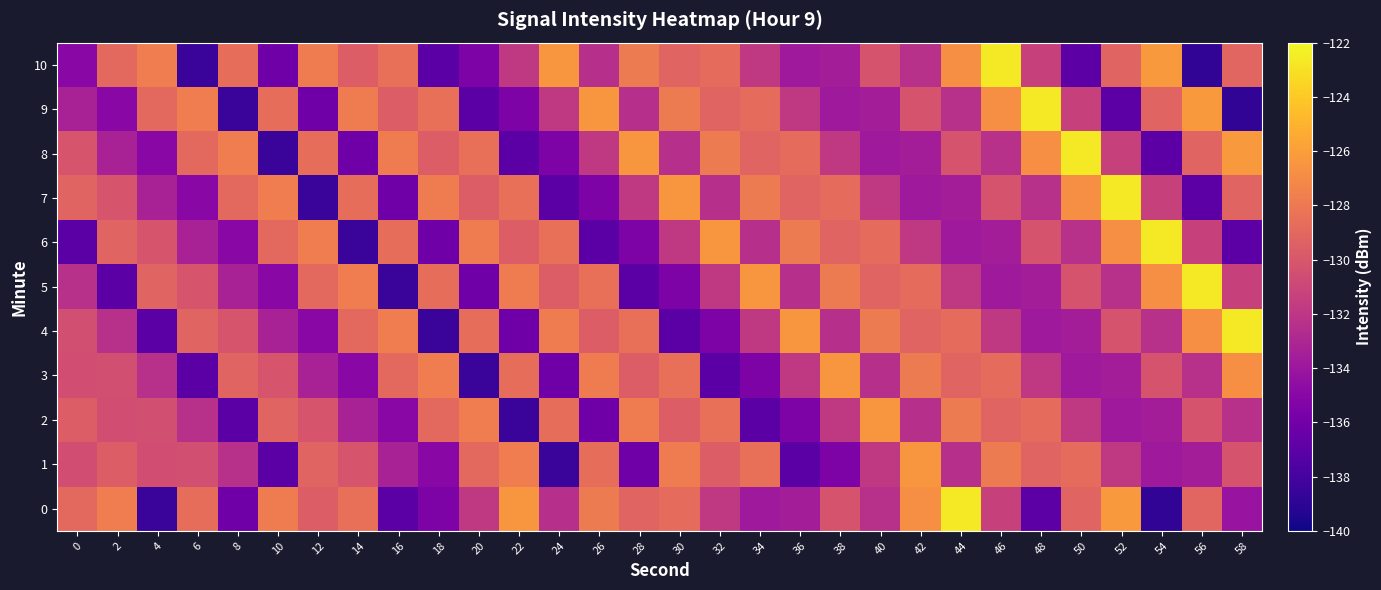

Count the number of data series in this chart.

11